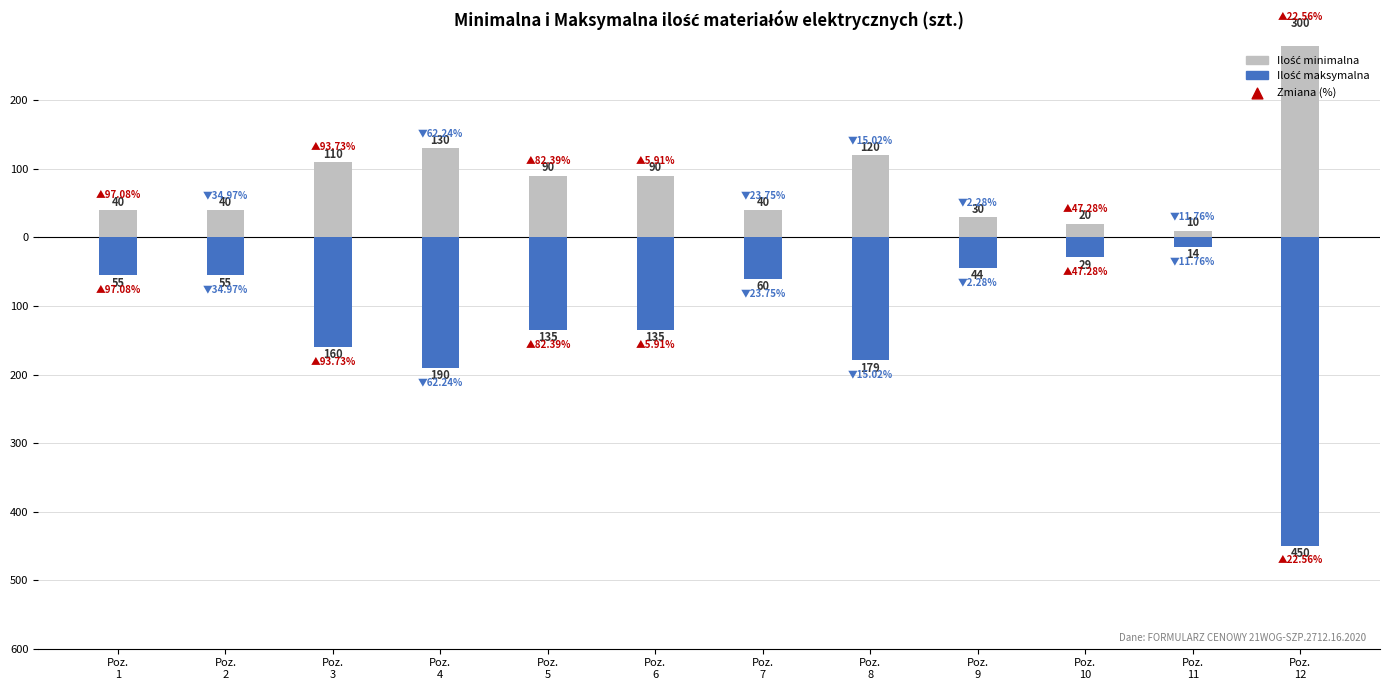

What are all the series names shown in the legend?

Ilość minimalna, Ilość maksymalna